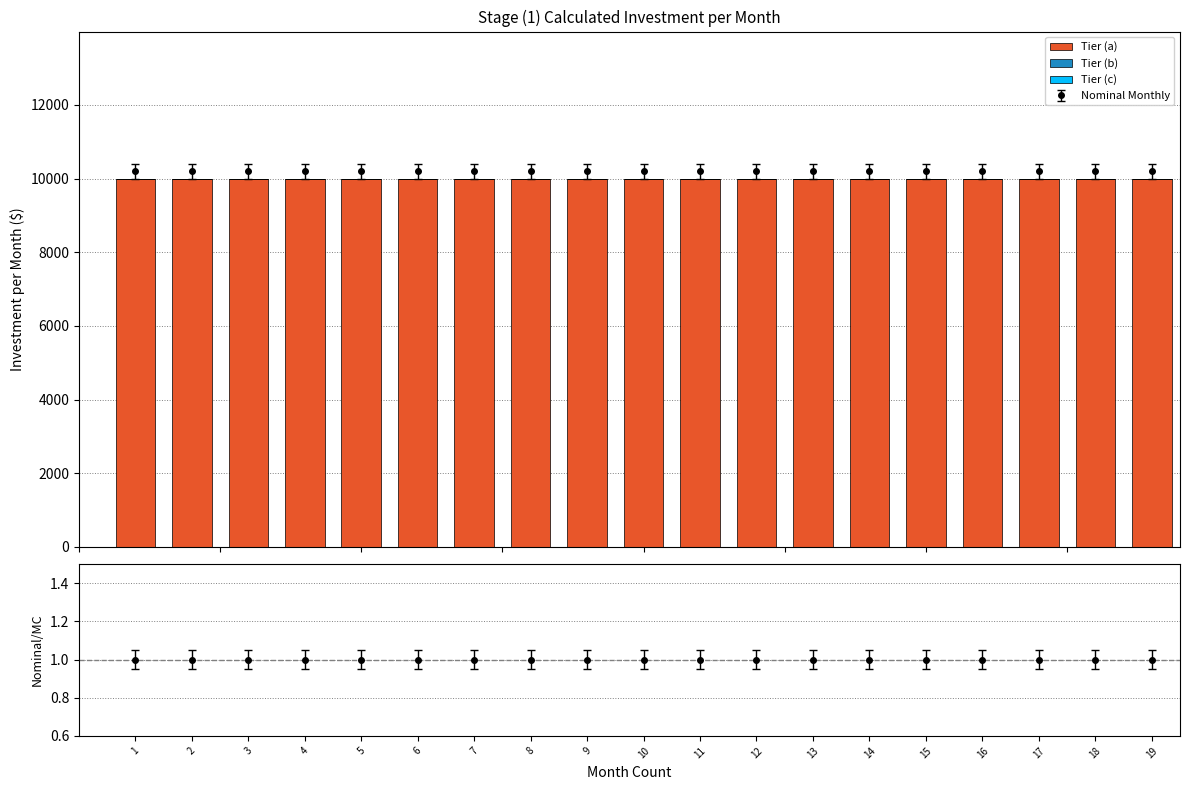

How many series are shown in this chart?

3